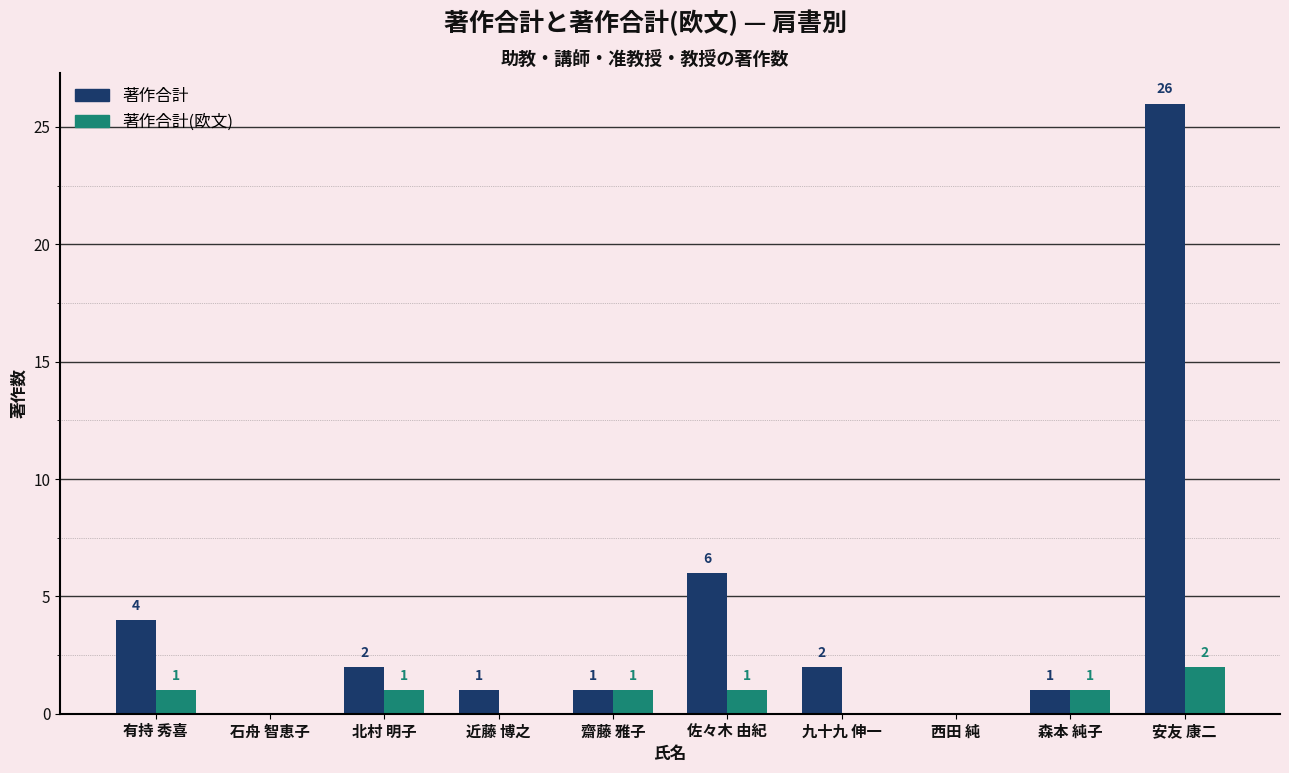

Count the number of data series in this chart.

2